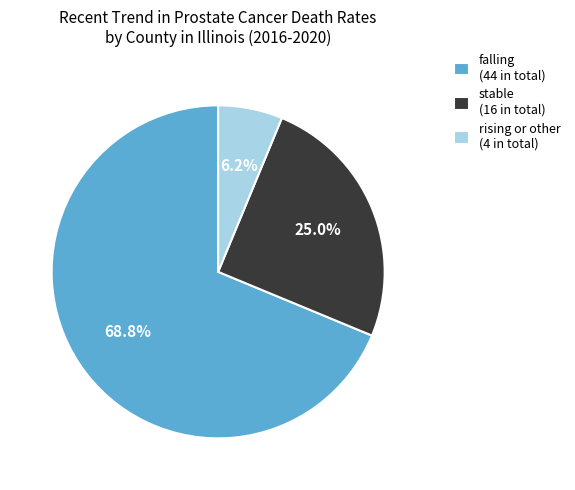

The stable slice represents 25% of the pie. True or false?

True